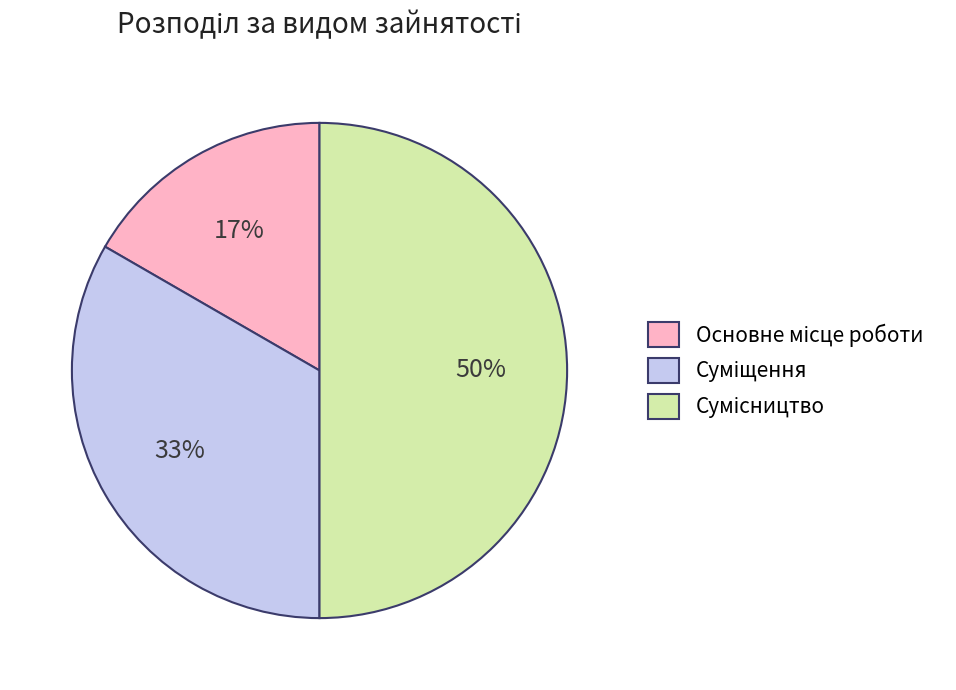

To the nearest percent, what is the difference between the largest and smallest slice percentages?

33%